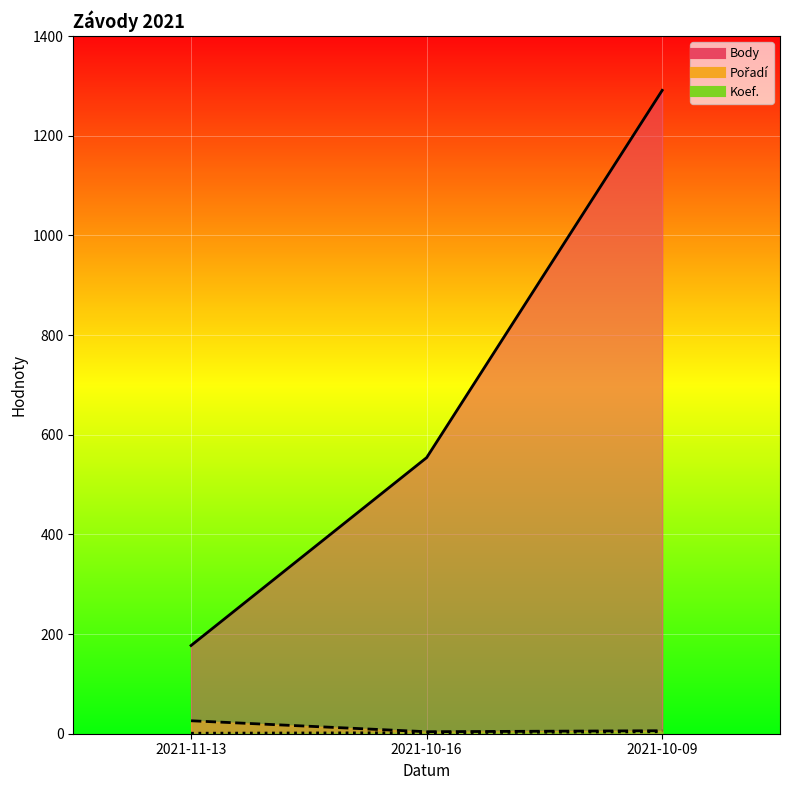

The Pořadí series shows 6 at 2021-10-09. True or false?

True